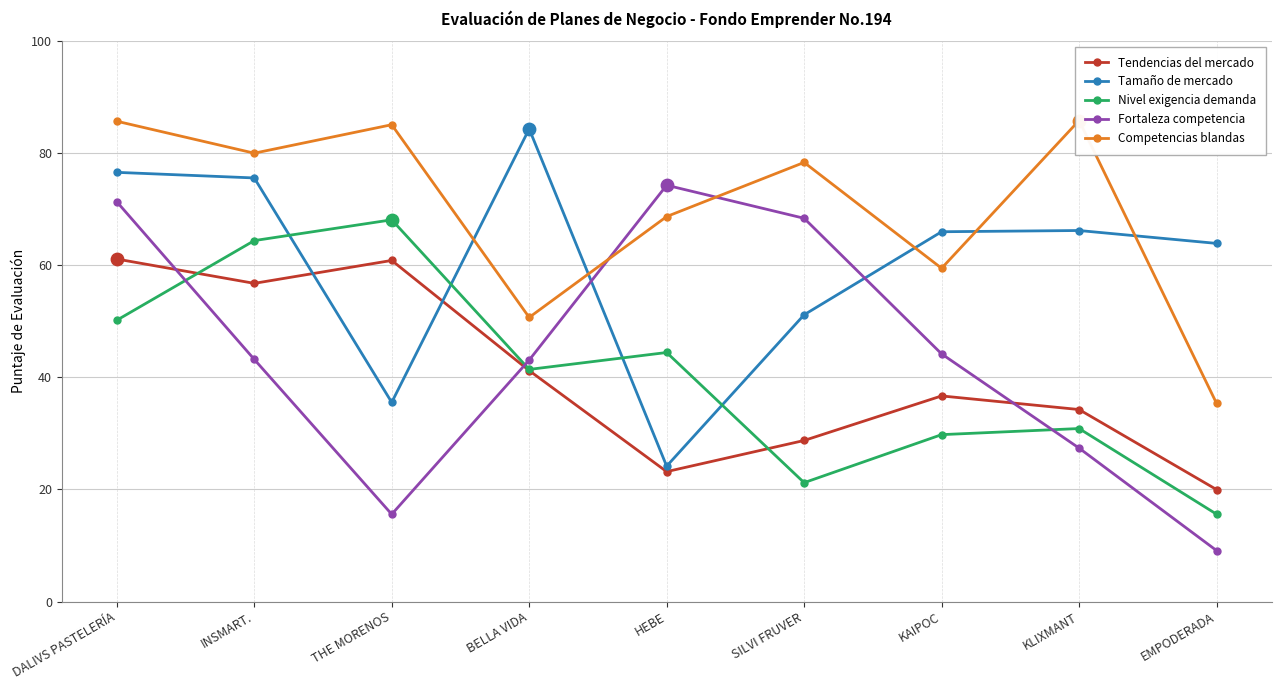

What is the total value across all series at SILVI FRUVER?

247.9